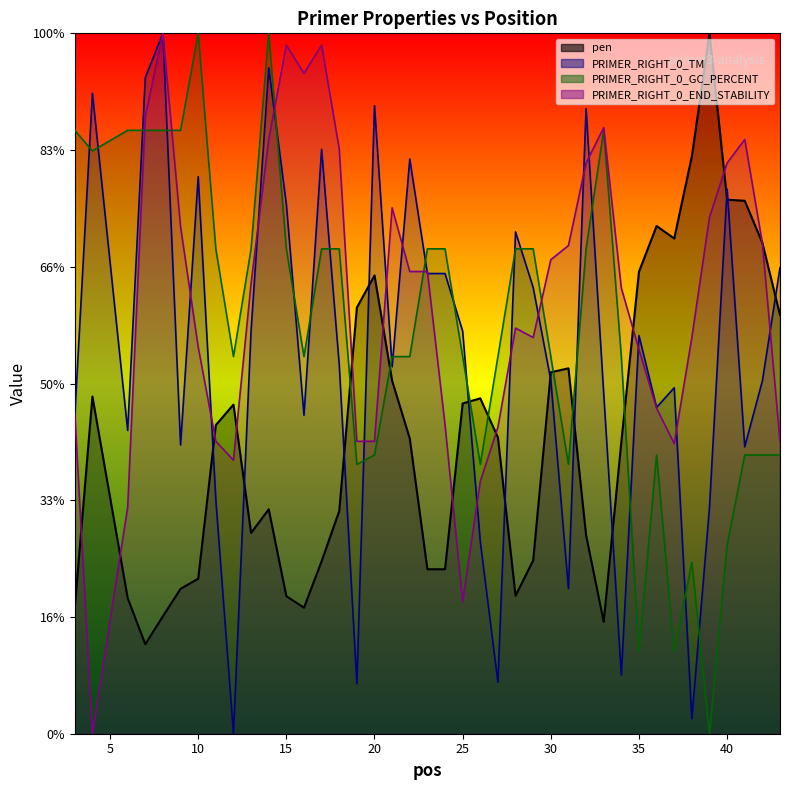

Where is the first local minimum for PRIMER_RIGHT_0_END_STABILITY?

4